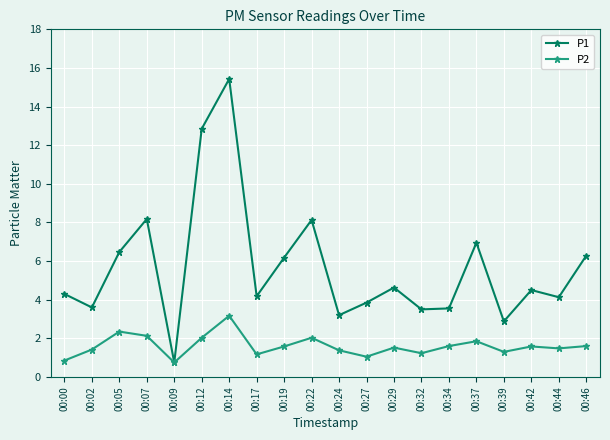

Which series has the largest range (max minus min)?

P1